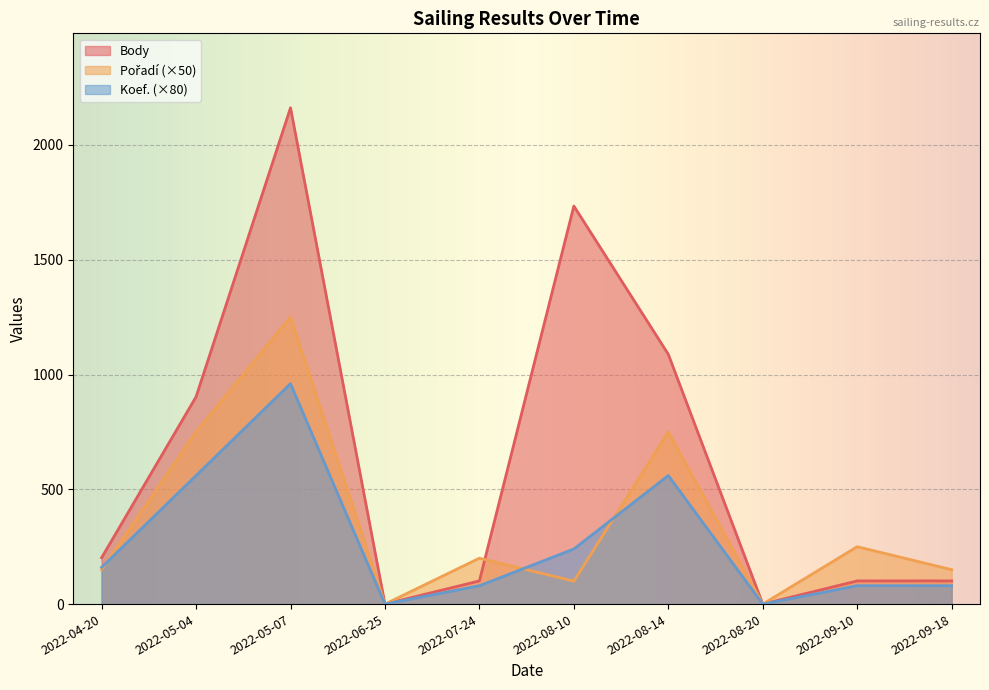

What is the total value across all series at 2022-09-10?

431